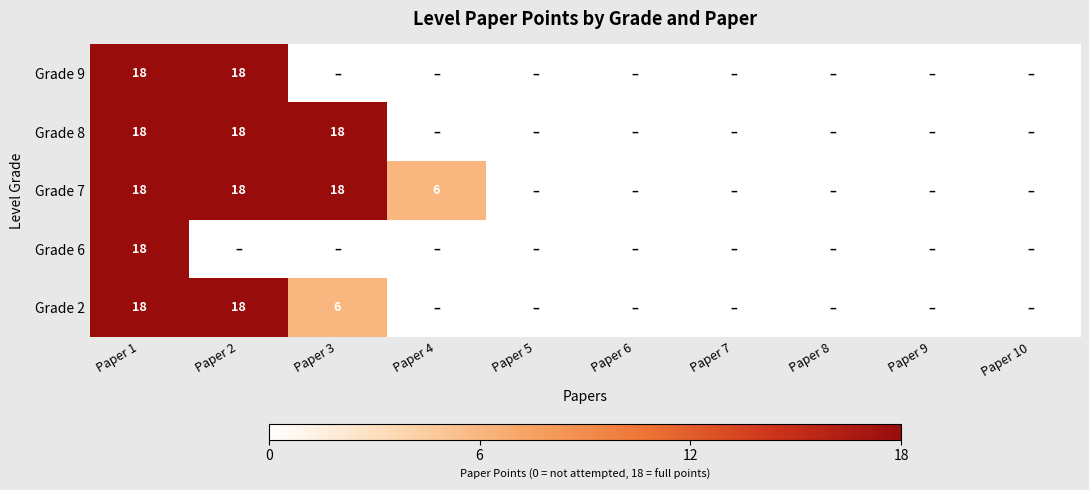

Which category has the highest value across all series?

Paper 1